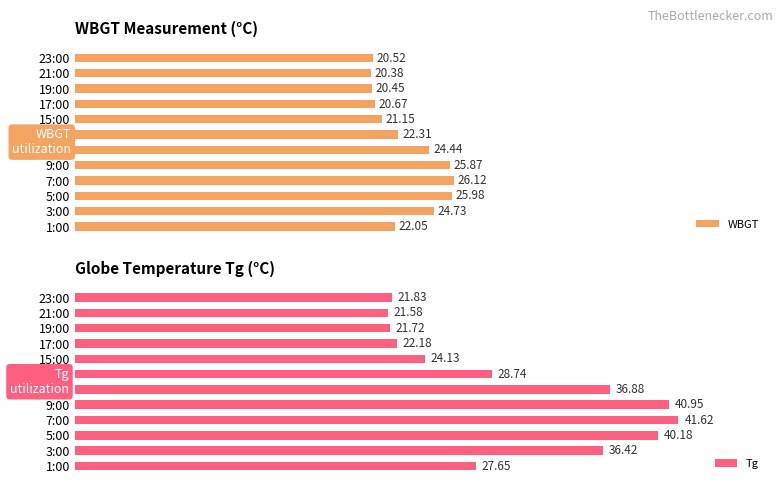

At which label does Tg reach its peak?

7:00